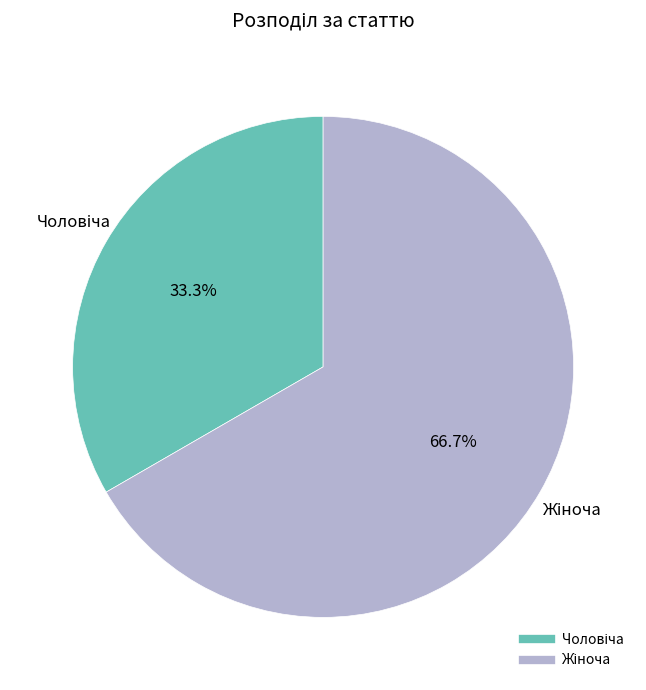

Is there a majority slice in this chart?

Yes